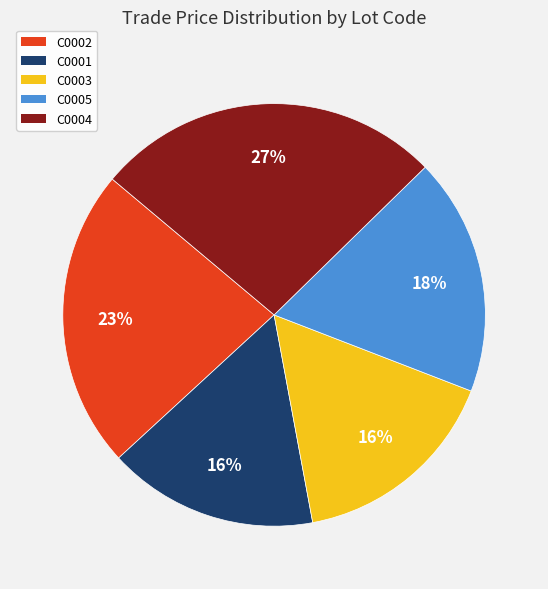

Which has a higher value, C0003 or C0005?

C0005